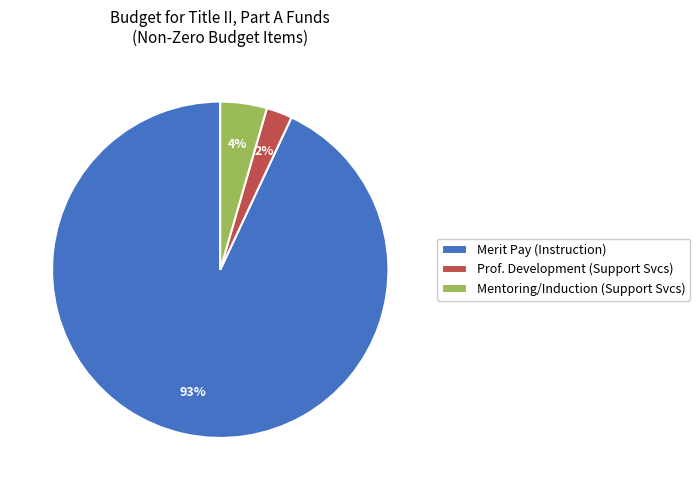

Which category has the smallest portion of the pie?

Prof. Development (Support Svcs)